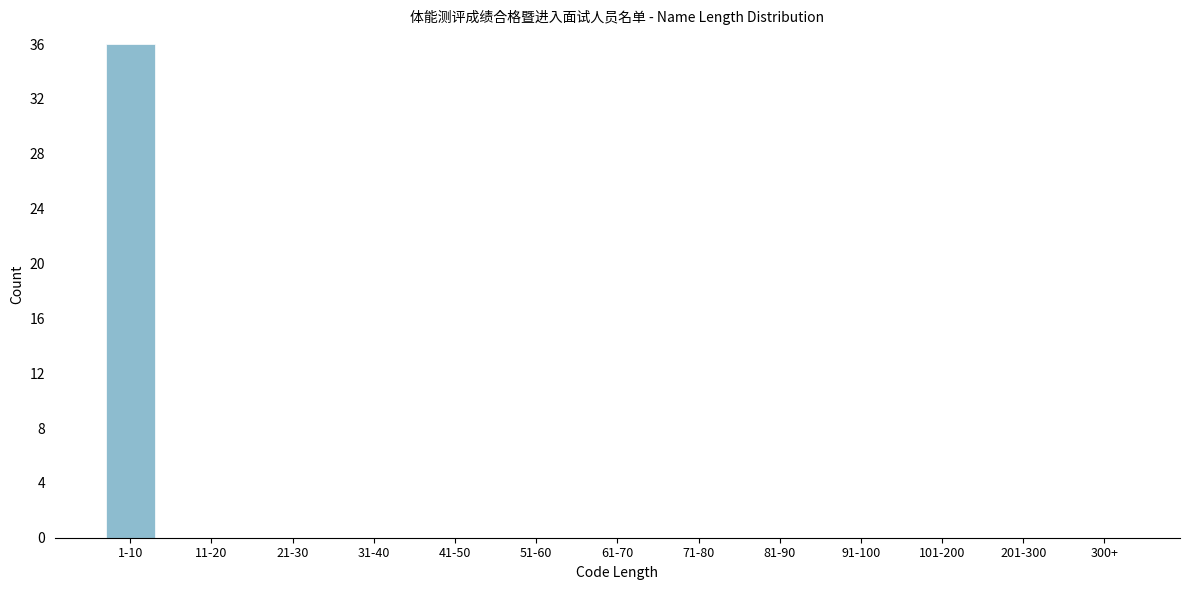

Reading right to left, list all the values displayed in this chart.

300+=0	201-300=0	101-200=0	91-100=0	81-90=0	71-80=0	61-70=0	51-60=0	41-50=0	31-40=0	21-30=0	11-20=0	1-10=36